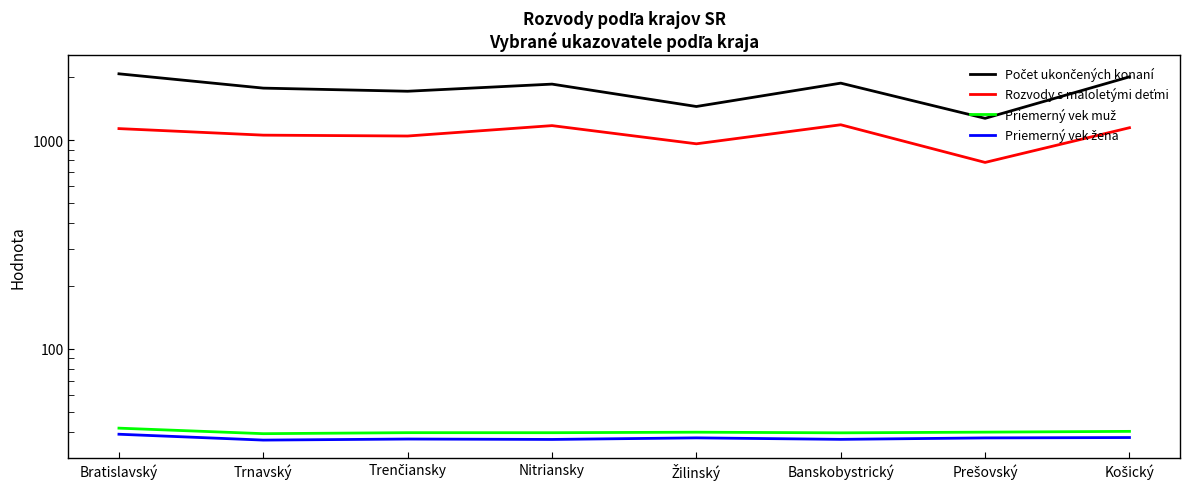

What position from the right is Trenčiansky?

6